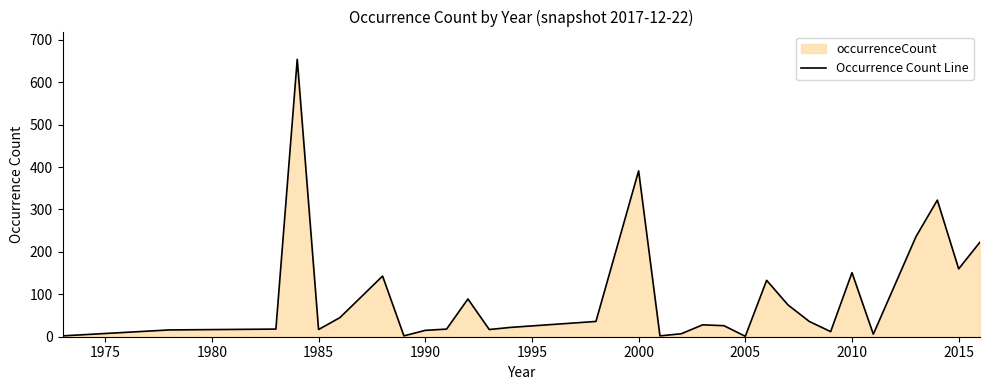

What is the greatest value displayed?

654